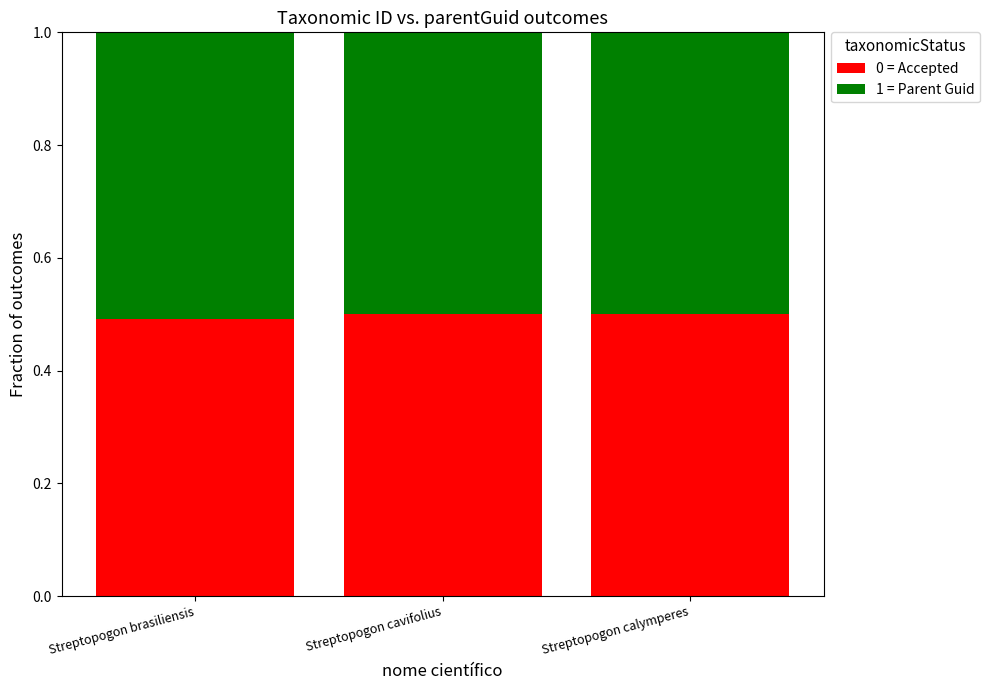

What is the total value across all series at Streptopogon calymperes?

1.0